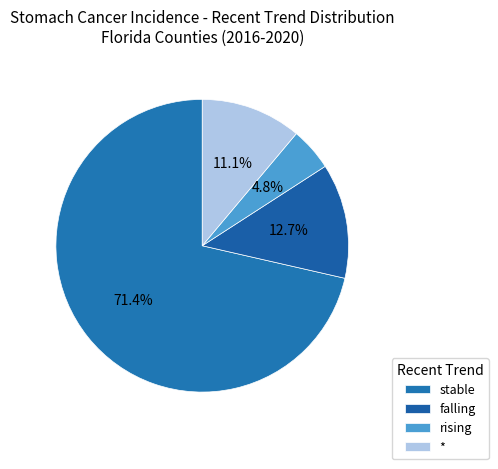

Rank the categories by value from lowest to highest.

rising, *, falling, stable